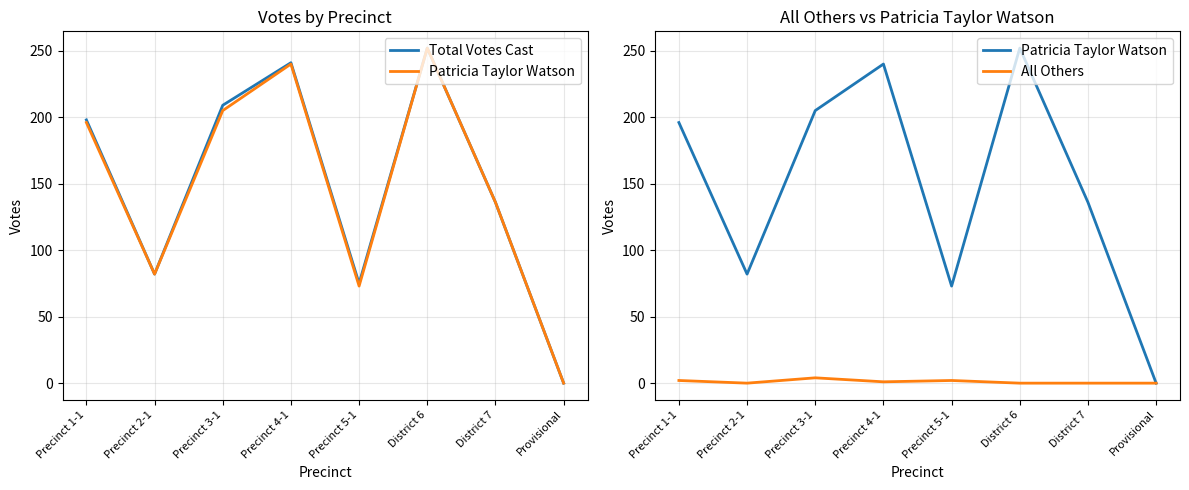

How many series are shown in this chart?

3